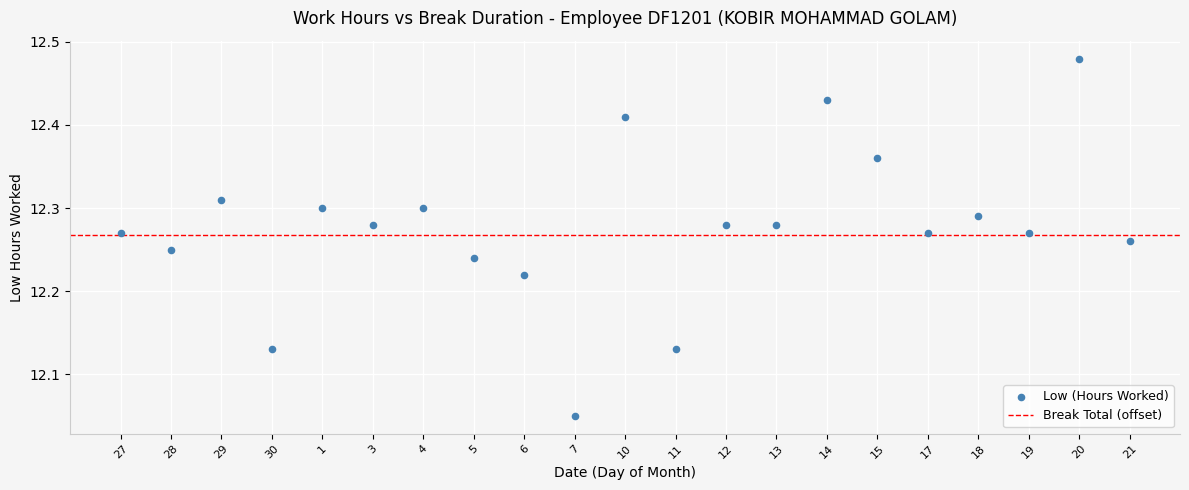

What is the range of Y values (max minus min)?

0.4